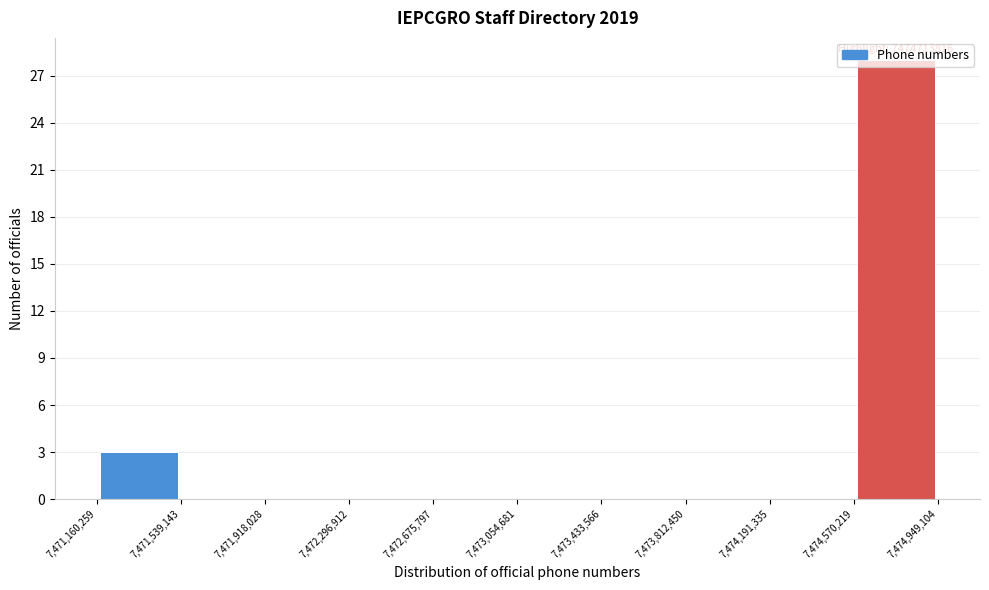

Over which range of the x-axis is the bar tallest?

7,474,570,219 to 7,474,949,104